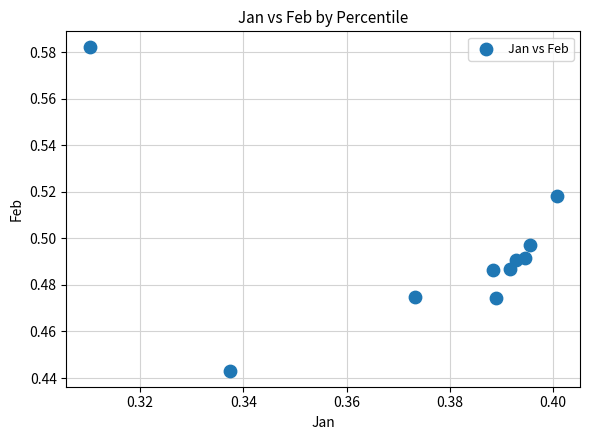

How many points are shown in the scatter plot?

10